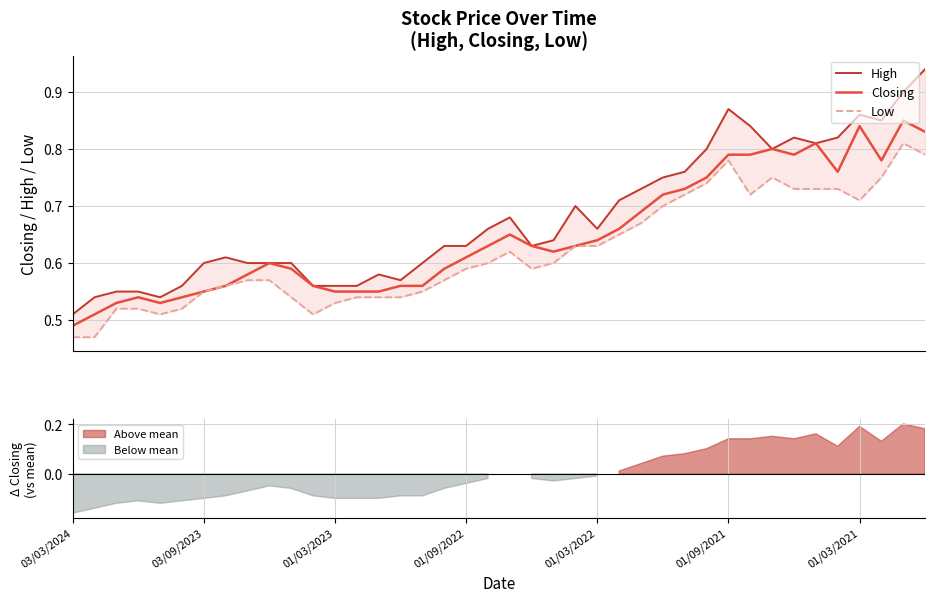

At how many categories does at least one series exceed 0?

40